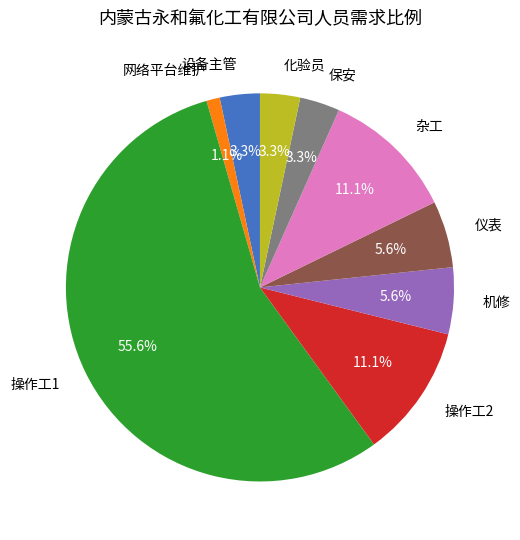

To the nearest percent, what is the difference between the 仪表 and 设备主管 slice percentages?

2%